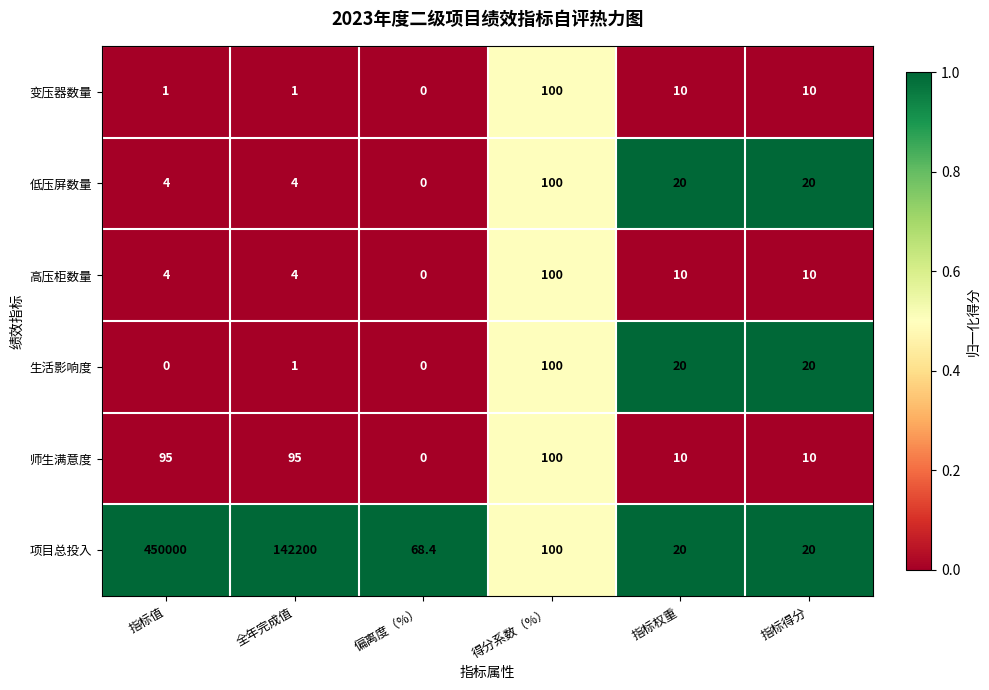

Which series has the widest spread of values?

项目总投入